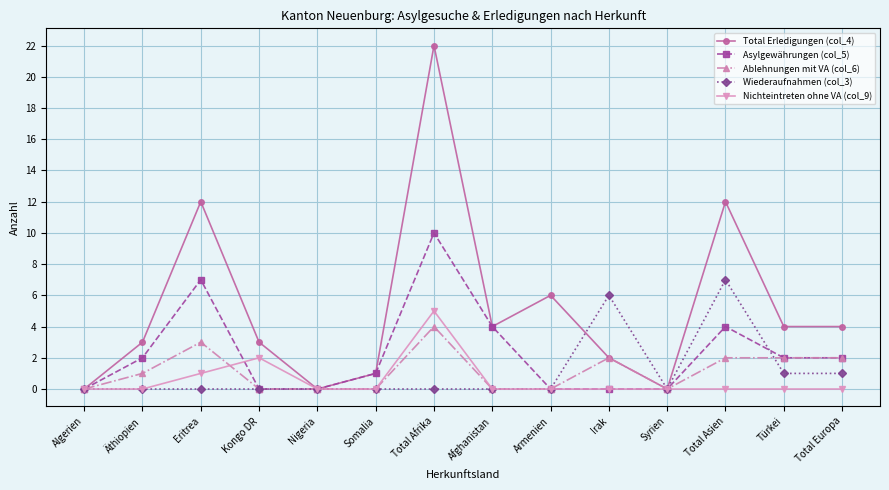

What is the average value of the Nichteintreten ohne VA (col_9) series?

1